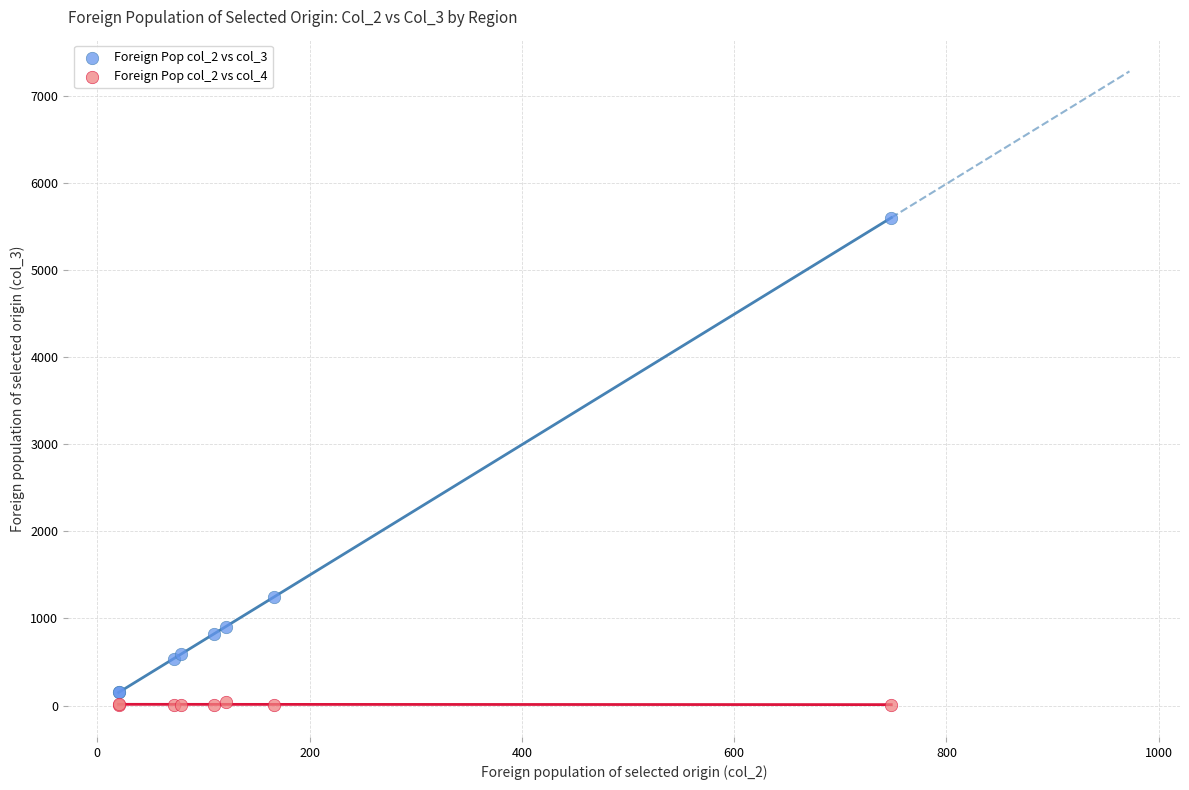

Which series contains the highest Y value?

Foreign Pop col_2 vs col_3